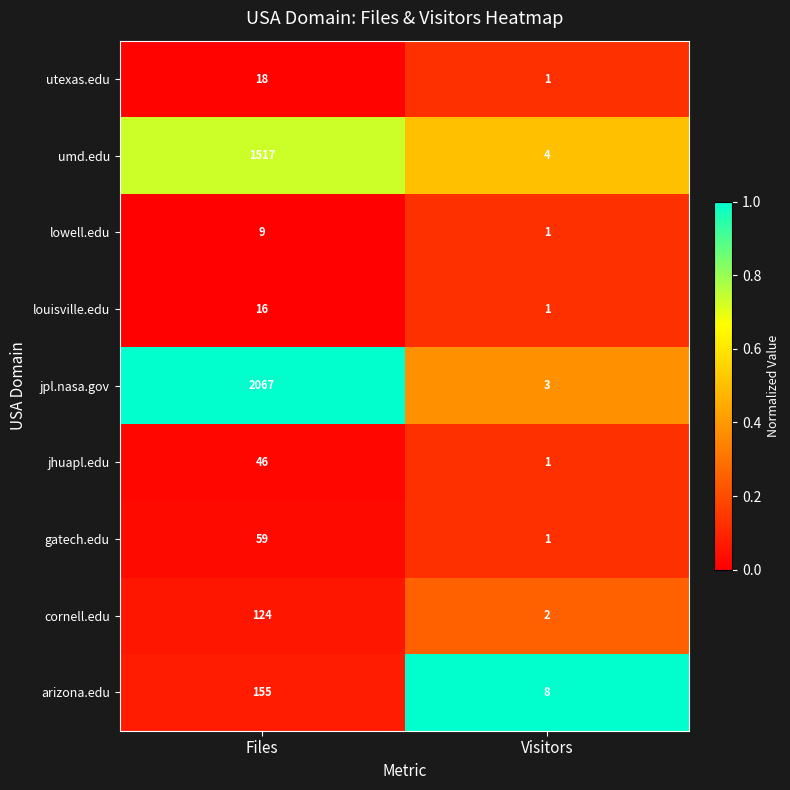

Rank the series at Files from highest to lowest value.

jpl.nasa.gov, umd.edu, arizona.edu, cornell.edu, gatech.edu, jhuapl.edu, utexas.edu, louisville.edu, lowell.edu